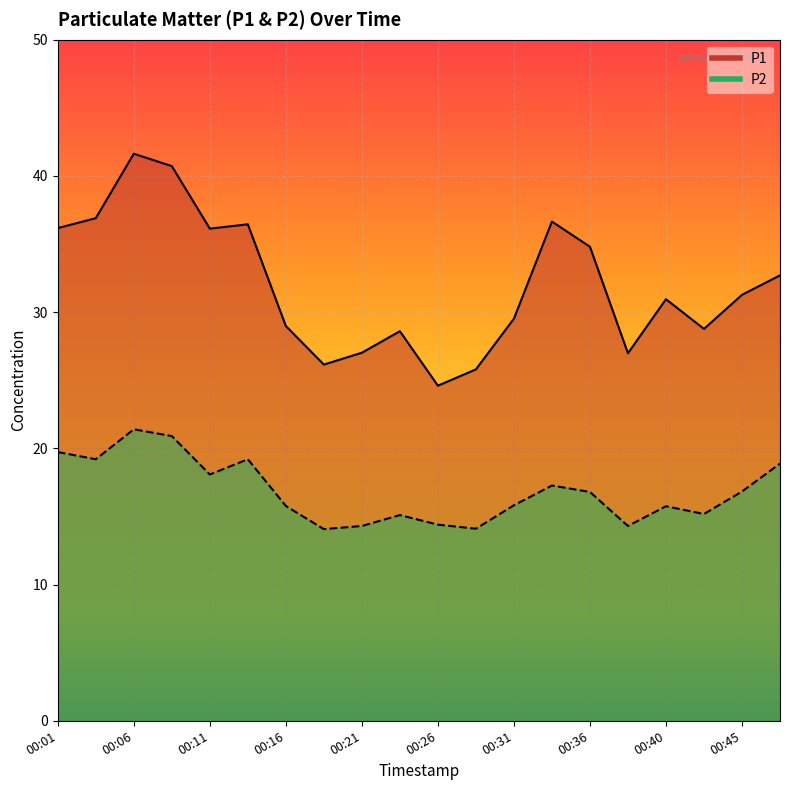

Rank the series at 00:43 from lowest to highest value.

P2, P1